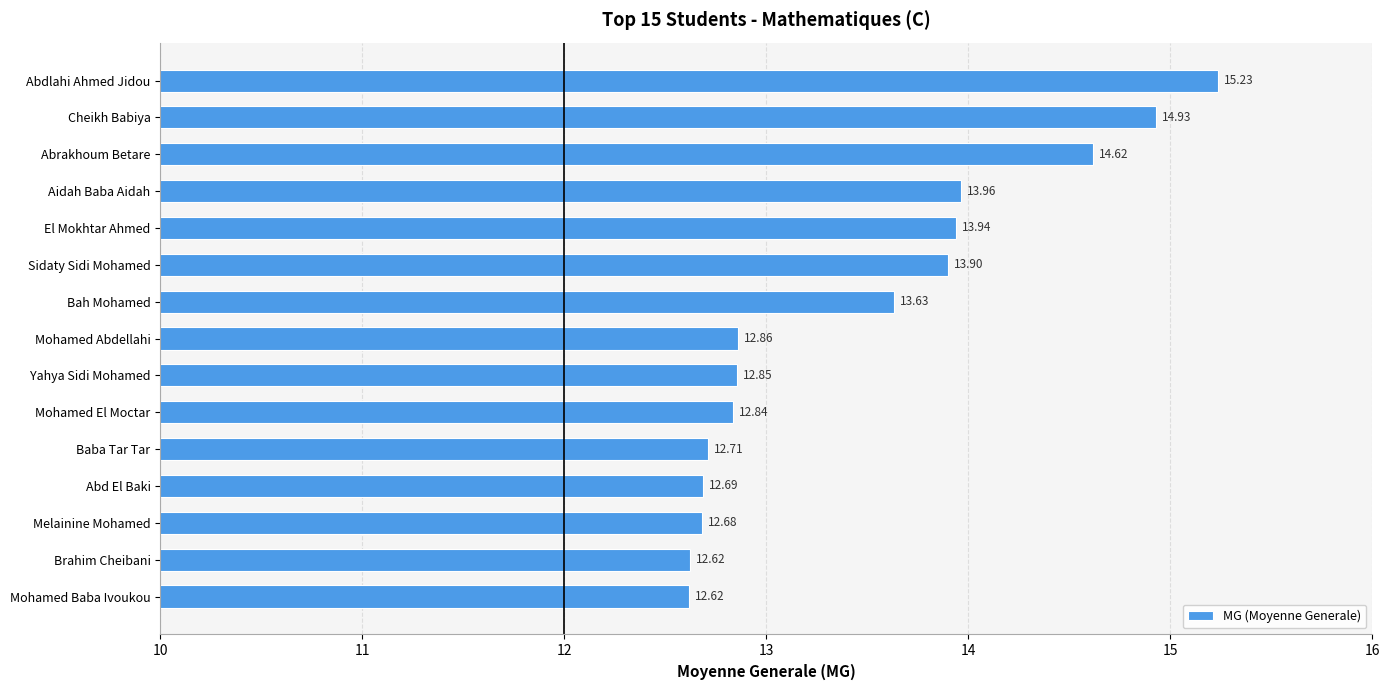

At which label is the value closest to 13?

Mohamed Abdellahi